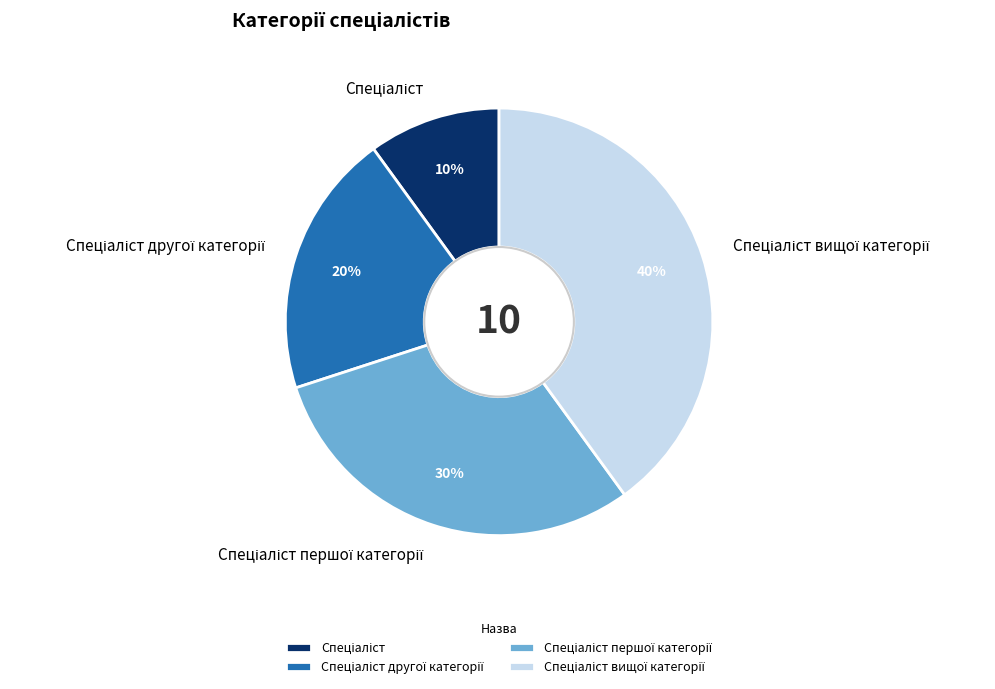

Is there any slice that represents more than half of the pie?

No